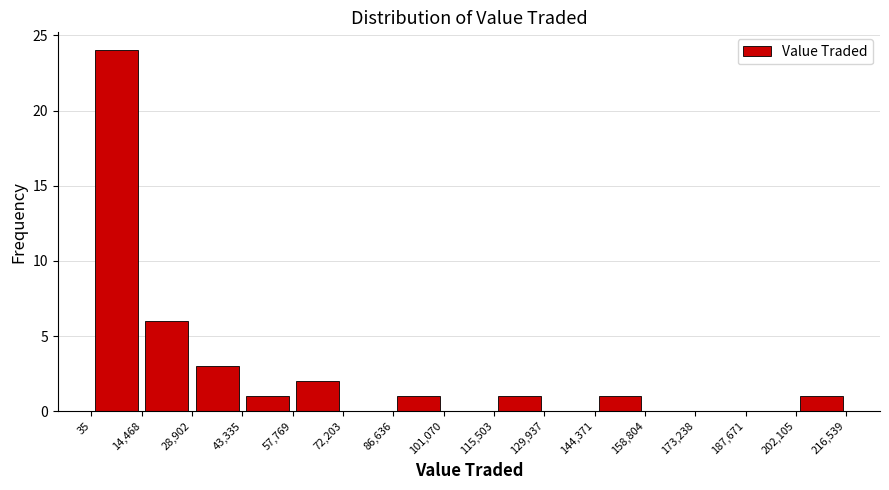

Reading left to right, transcribe this chart: for each bar, give the range it covers on the x-axis and its height. The values are not printed on the chart, so give them approximately, as read against the axis.

35 to 14,468: 24
14,468 to 28,902: 6
28,902 to 43,335: 3
43,335 to 57,769: 1
57,769 to 72,203: 2
72,203 to 86,636: 0
86,636 to 101,070: 1
101,070 to 115,503: 0
115,503 to 129,937: 1
129,937 to 144,371: 0
144,371 to 158,804: 1
158,804 to 173,238: 0
173,238 to 187,671: 0
187,671 to 202,105: 0
202,105 to 216,539: 1